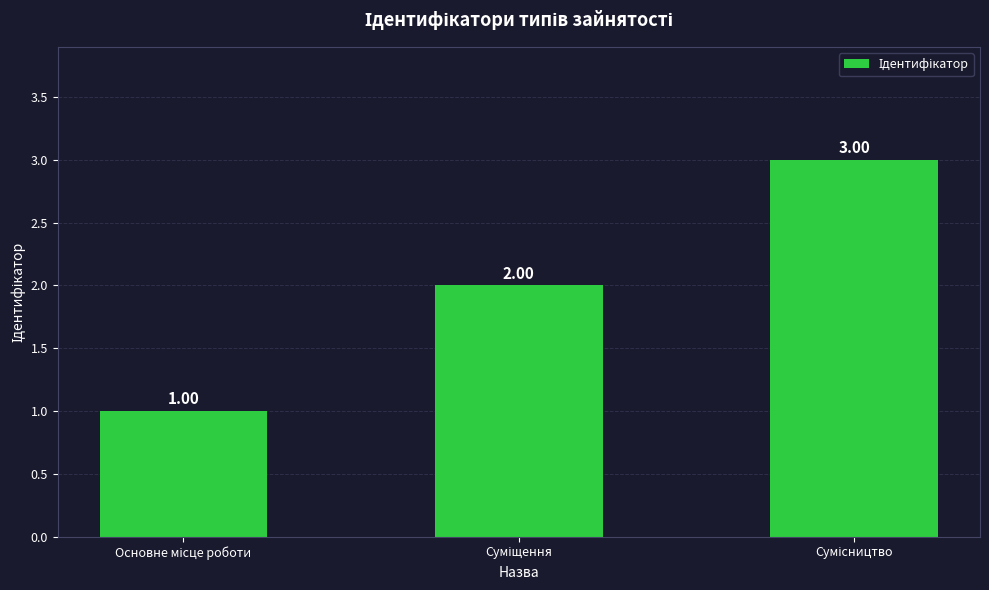

True or false: the data shows 1 at Основне місце роботи.

False